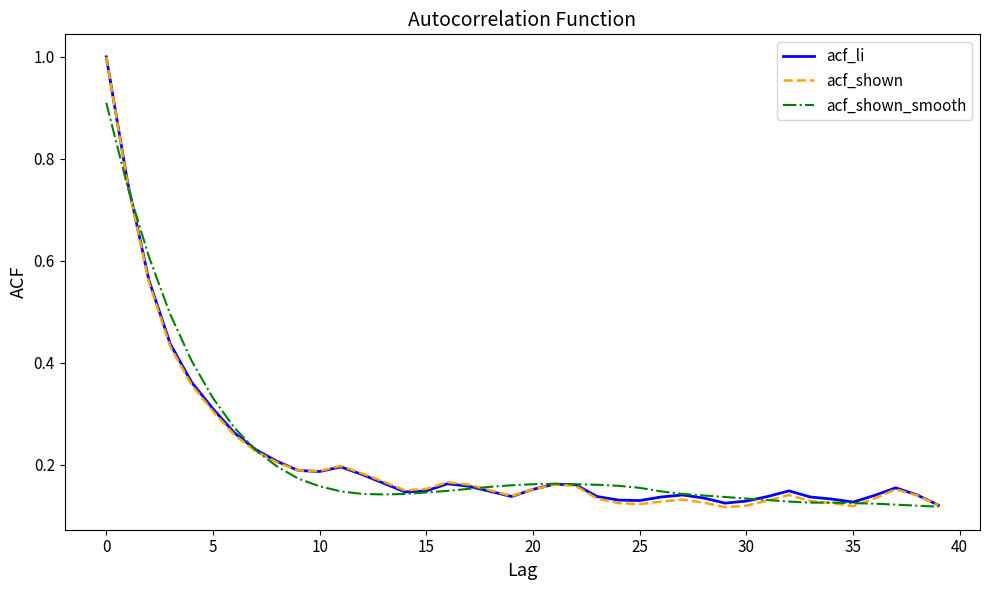

What is the sum of all acf_shown values?

8.6